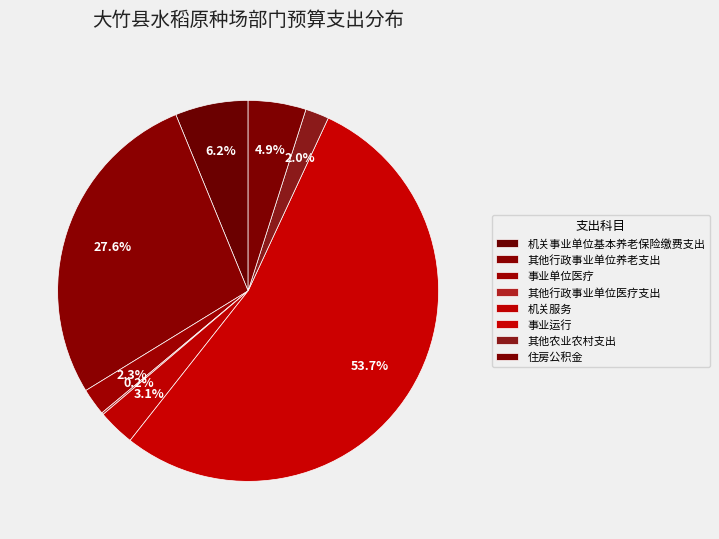

How many segments does this pie chart have?

8